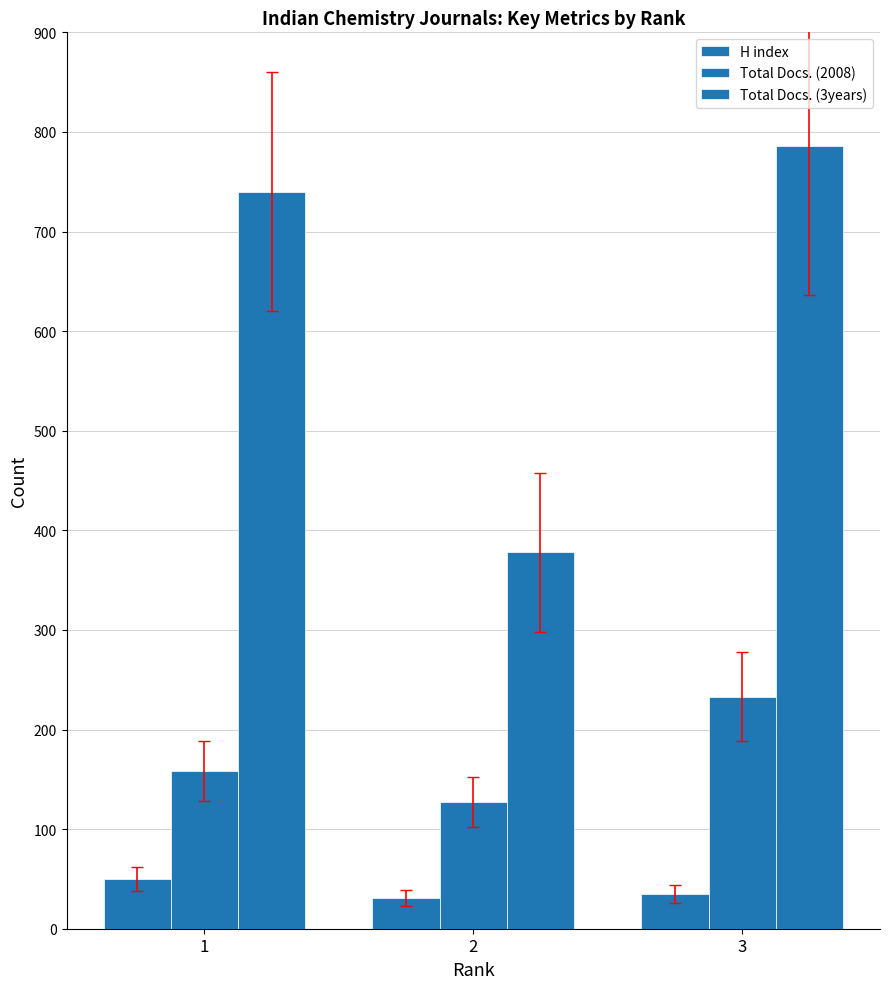

Which series has the largest total across all categories?

Total Docs. (3years)